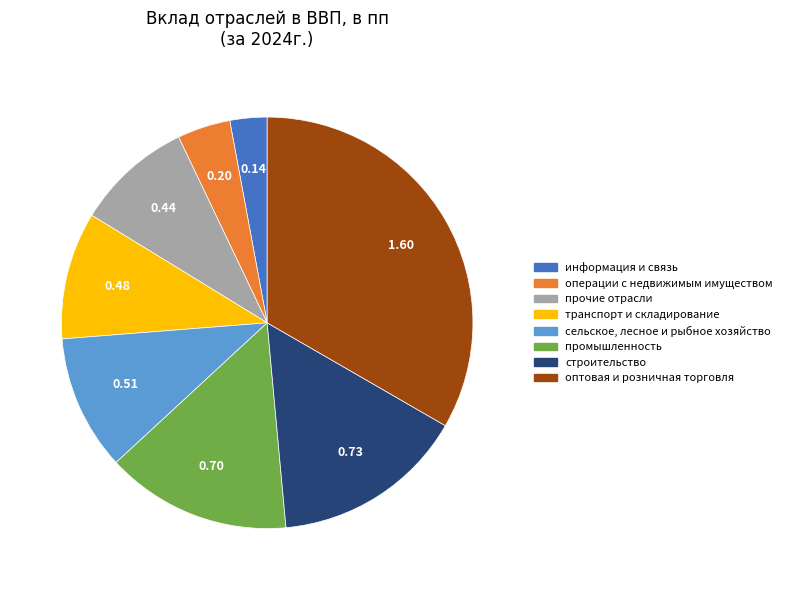

Is the sum of операции с недвижимым имуществом and информация и связь greater than half?

No